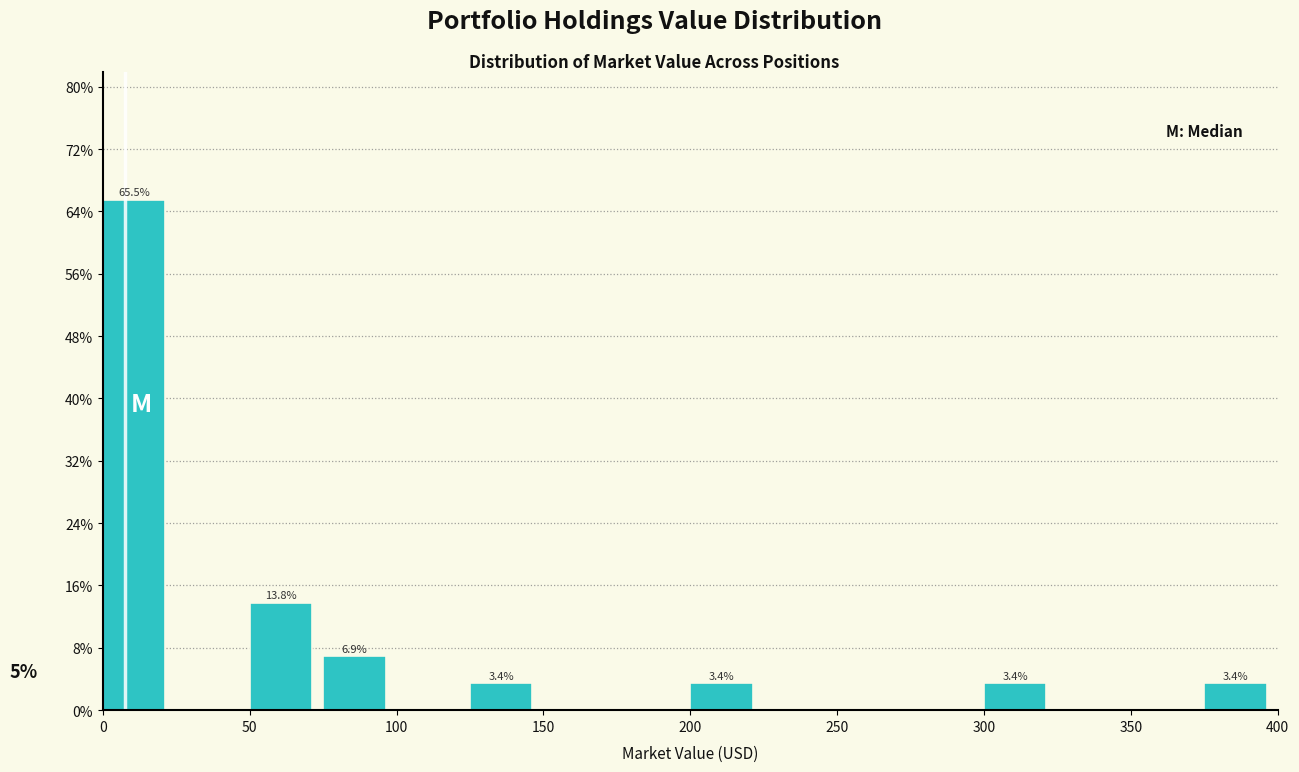

Over which range of the x-axis is the bar tallest?

0 to 25